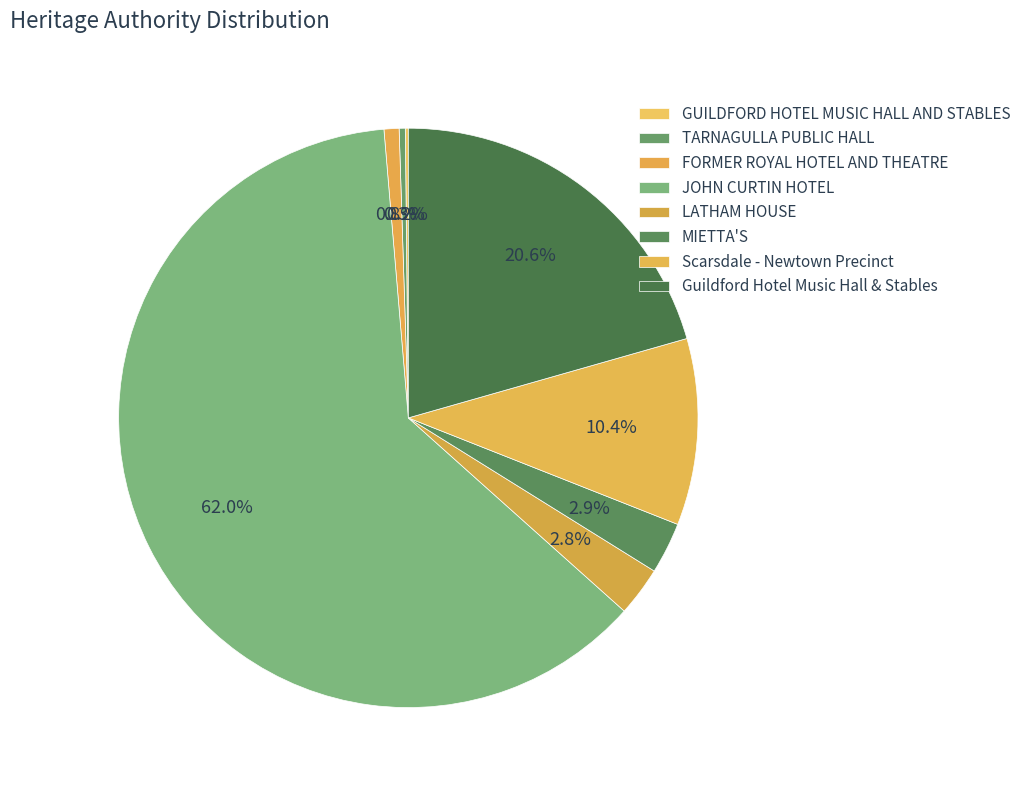

What is the largest slice in the pie chart?

JOHN CURTIN HOTEL